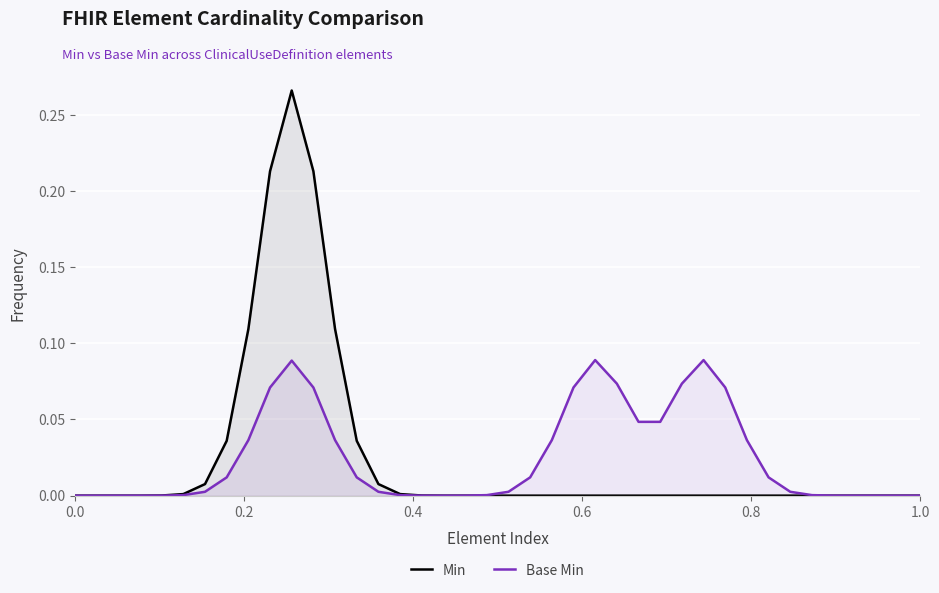

How many lines are shown in the chart?

2